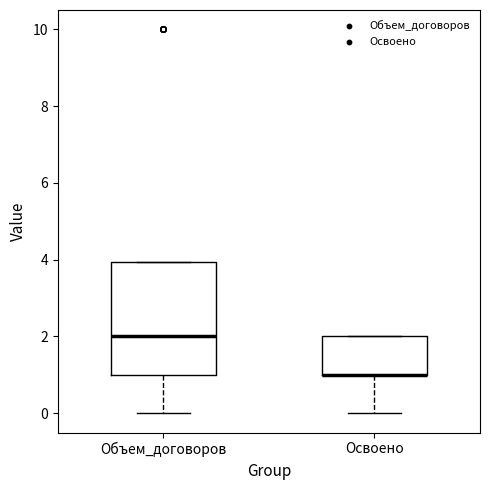

Reading left to right, read every box against the y-axis: the position of its median line, the range the box covers, and the ends of its whiskers. The values are not printed on the chart, so give them approximately, as read against the axis.

Объем_договоров: median 2, box 1 to 4, whiskers 0 to 4
Освоено: median 1 (drawn on the box's lower edge), box 1 to 2, whiskers 0 to 2